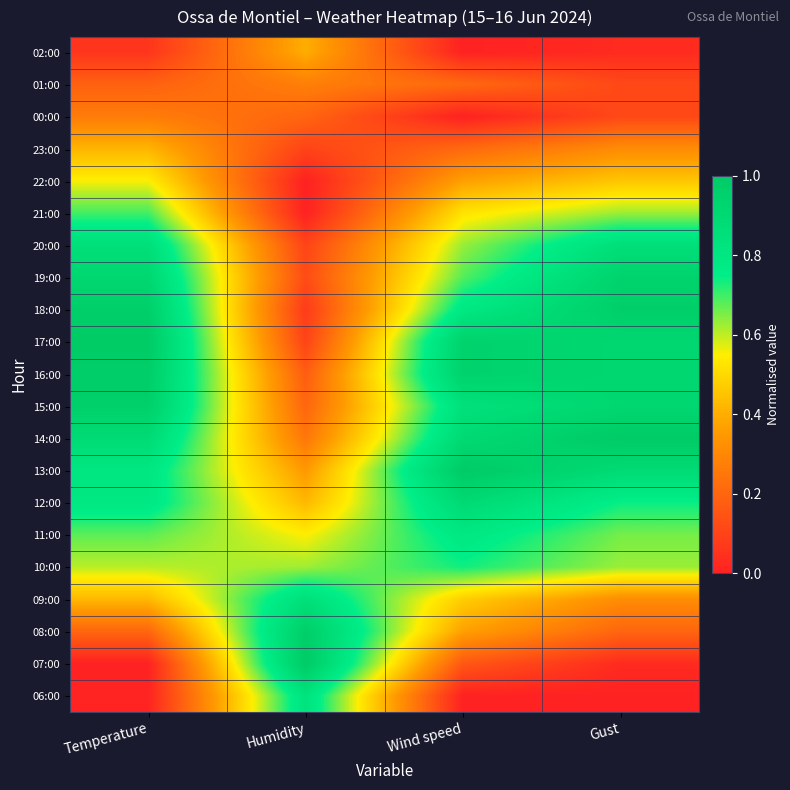

Which category has the lowest value across all series?

Wind speed